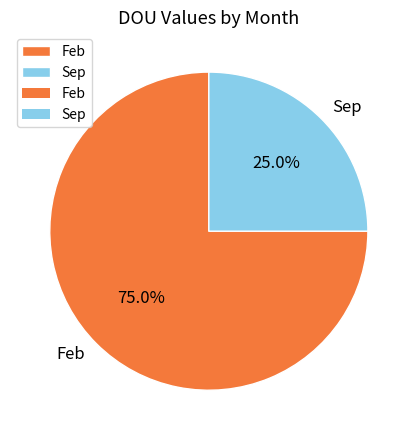

Which category has the smallest portion of the pie?

Sep